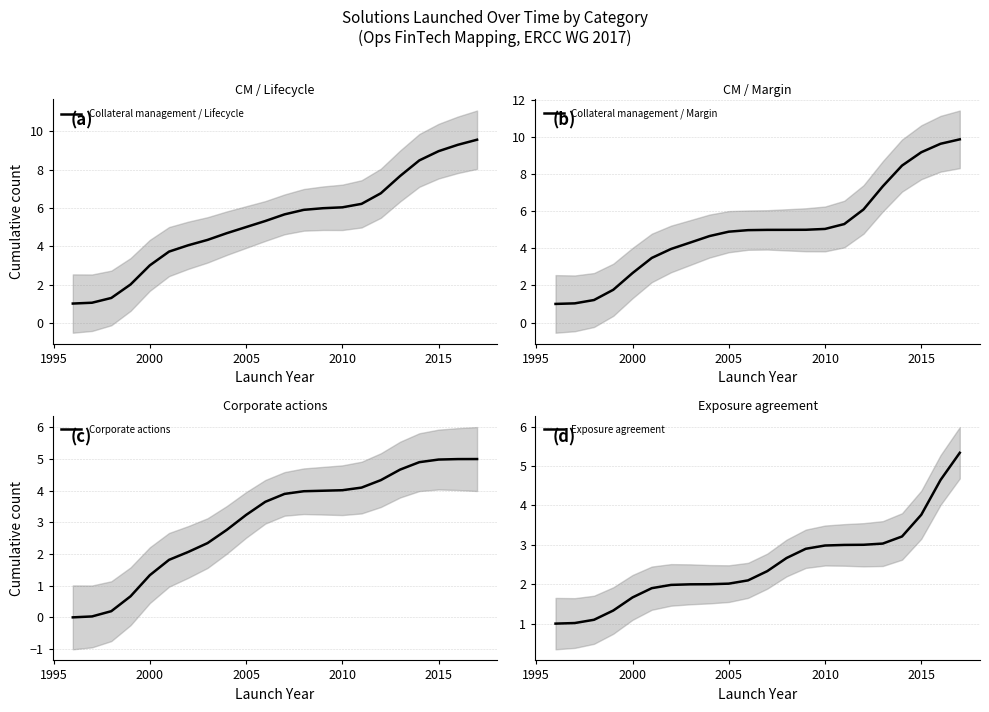

Which series has the largest range (max minus min)?

Collateral management / Margin